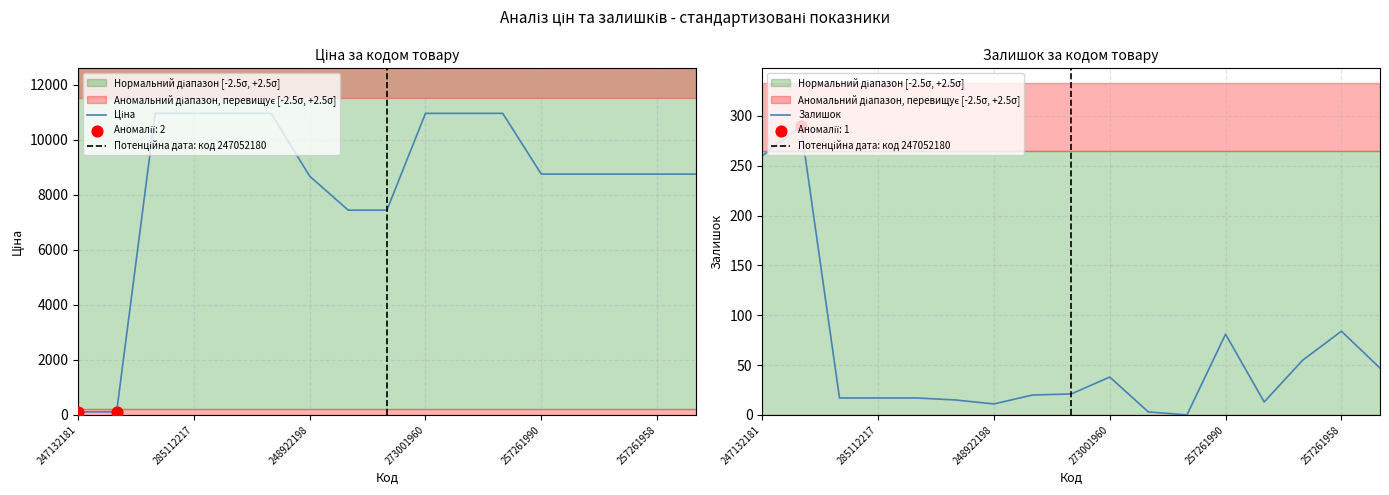

Which series reaches the minimum Y coordinate?

Залишок